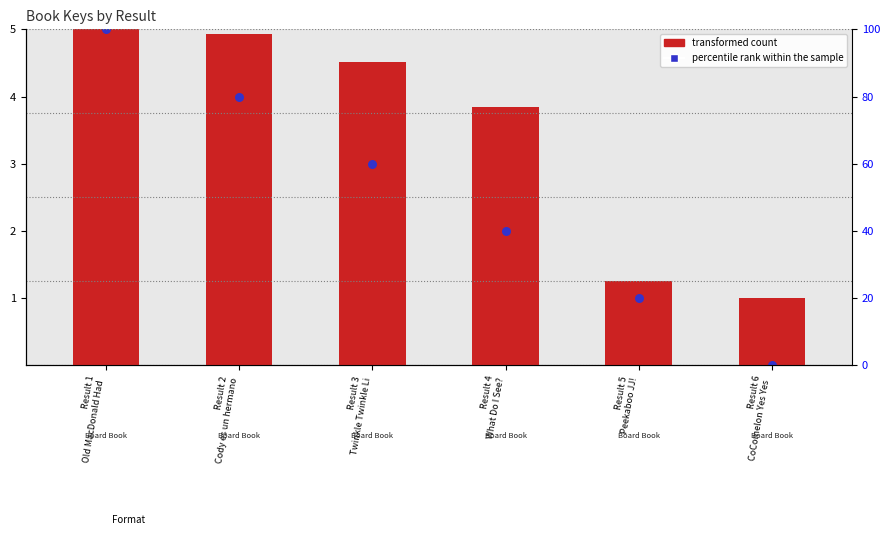

Which series reaches the minimum Y coordinate?

percentile rank within the sample